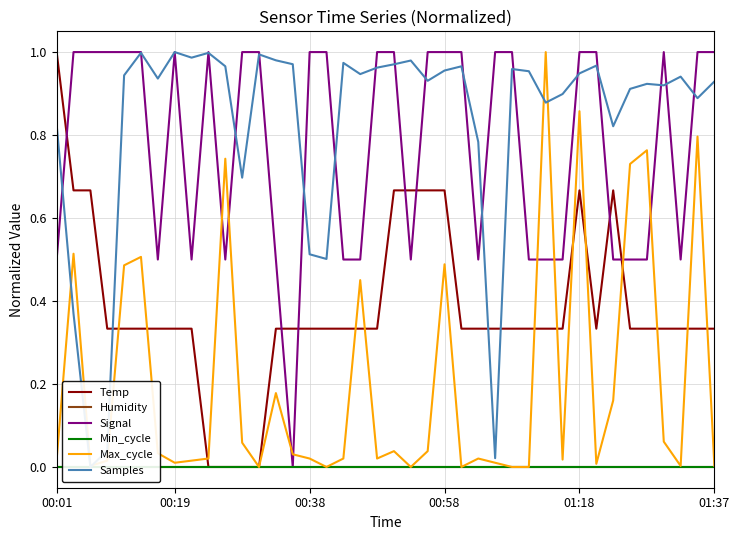

True or false: Samples and Min_cycle intersect in this chart.

False